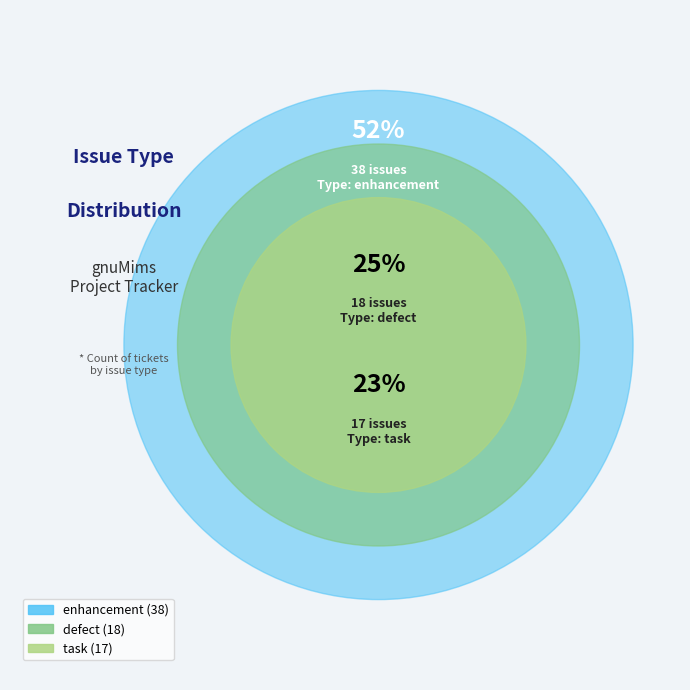

What is the largest slice in the pie chart?

enhancement